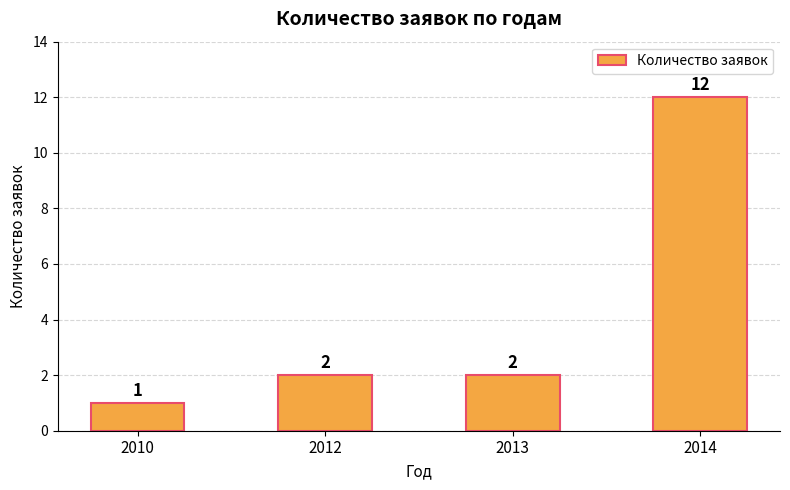

What is the sum of all values?

17